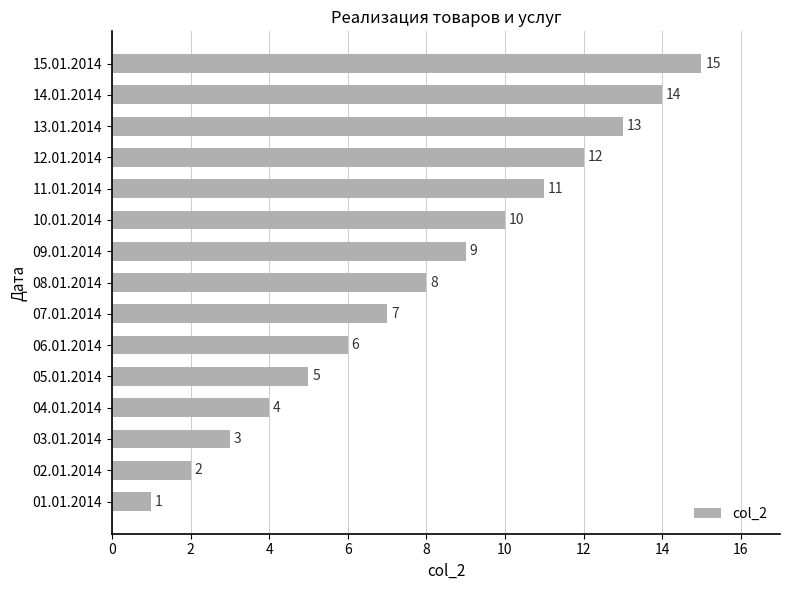

How many categories are shown in the chart?

15